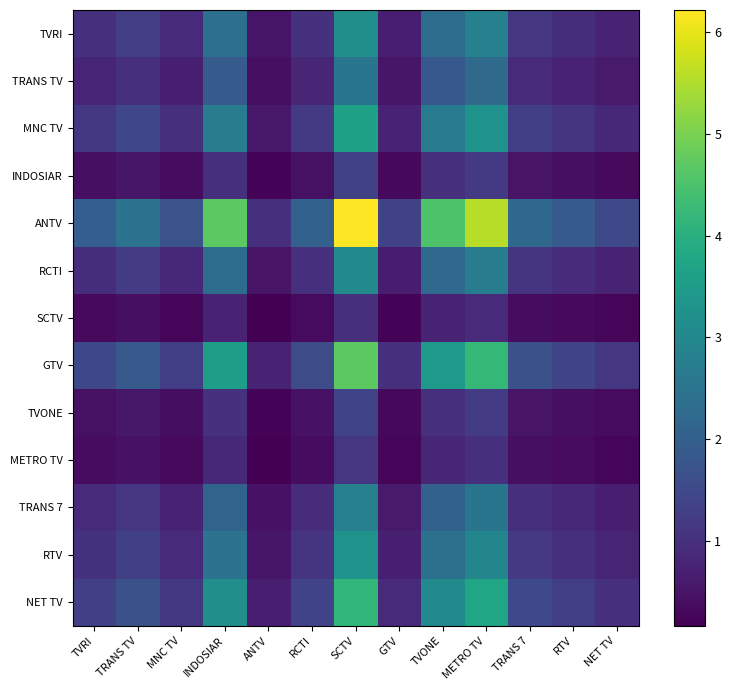

Reading left to right, what are all the values shown in this chart?

TVRI: TVRI=1.0	TRANS TV=1.3	MNC TV=0.9	INDOSIAR=2.4	ANTV=0.5	RCTI=1.0	SCTV=3.2	GTV=0.7	TVONE=2.3	METRO TV=2.8	TRANS 7=1.1	RTV=1.0	NET TV=0.8
TRANS TV: TVRI=0.8	TRANS TV=1.0	MNC TV=0.7	INDOSIAR=1.9	ANTV=0.4	RCTI=0.8	SCTV=2.5	GTV=0.5	TVONE=1.8	METRO TV=2.2	TRANS 7=0.9	RTV=0.8	NET TV=0.6
MNC TV: TVRI=1.1	TRANS TV=1.4	MNC TV=1.0	INDOSIAR=2.7	ANTV=0.6	RCTI=1.2	SCTV=3.6	GTV=0.8	TVONE=2.6	METRO TV=3.2	TRANS 7=1.3	RTV=1.1	NET TV=0.9
INDOSIAR: TVRI=0.4	TRANS TV=0.5	MNC TV=0.4	INDOSIAR=1.0	ANTV=0.2	RCTI=0.4	SCTV=1.3	GTV=0.3	TVONE=1.0	METRO TV=1.2	TRANS 7=0.5	RTV=0.4	NET TV=0.3
ANTV: TVRI=2.0	TRANS TV=2.5	MNC TV=1.7	INDOSIAR=4.7	ANTV=1.0	RCTI=2.0	SCTV=6.2	GTV=1.3	TVONE=4.5	METRO TV=5.6	TRANS 7=2.2	RTV=1.9	NET TV=1.5
RCTI: TVRI=1.0	TRANS TV=1.2	MNC TV=0.8	INDOSIAR=2.3	ANTV=0.5	RCTI=1.0	SCTV=3.1	GTV=0.7	TVONE=2.2	METRO TV=2.7	TRANS 7=1.1	RTV=0.9	NET TV=0.7
SCTV: TVRI=0.3	TRANS TV=0.4	MNC TV=0.3	INDOSIAR=0.8	ANTV=0.2	RCTI=0.3	SCTV=1.0	GTV=0.2	TVONE=0.7	METRO TV=0.9	TRANS 7=0.4	RTV=0.3	NET TV=0.2
GTV: TVRI=1.5	TRANS TV=1.9	MNC TV=1.3	INDOSIAR=3.5	ANTV=0.8	RCTI=1.5	SCTV=4.7	GTV=1.0	TVONE=3.4	METRO TV=4.2	TRANS 7=1.7	RTV=1.4	NET TV=1.1
TVONE: TVRI=0.4	TRANS TV=0.5	MNC TV=0.4	INDOSIAR=1.0	ANTV=0.2	RCTI=0.4	SCTV=1.4	GTV=0.3	TVONE=1.0	METRO TV=1.2	TRANS 7=0.5	RTV=0.4	NET TV=0.3
METRO TV: TVRI=0.4	TRANS TV=0.4	MNC TV=0.3	INDOSIAR=0.8	ANTV=0.2	RCTI=0.4	SCTV=1.1	GTV=0.2	TVONE=0.8	METRO TV=1.0	TRANS 7=0.4	RTV=0.3	NET TV=0.3
TRANS 7: TVRI=0.9	TRANS TV=1.1	MNC TV=0.8	INDOSIAR=2.1	ANTV=0.5	RCTI=0.9	SCTV=2.8	GTV=0.6	TVONE=2.0	METRO TV=2.5	TRANS 7=1.0	RTV=0.9	NET TV=0.7
RTV: TVRI=1.0	TRANS TV=1.3	MNC TV=0.9	INDOSIAR=2.5	ANTV=0.5	RCTI=1.1	SCTV=3.3	GTV=0.7	TVONE=2.4	METRO TV=2.9	TRANS 7=1.2	RTV=1.0	NET TV=0.8
NET TV: TVRI=1.3	TRANS TV=1.7	MNC TV=1.2	INDOSIAR=3.1	ANTV=0.7	RCTI=1.4	SCTV=4.2	GTV=0.9	TVONE=3.0	METRO TV=3.7	TRANS 7=1.5	RTV=1.3	NET TV=1.0